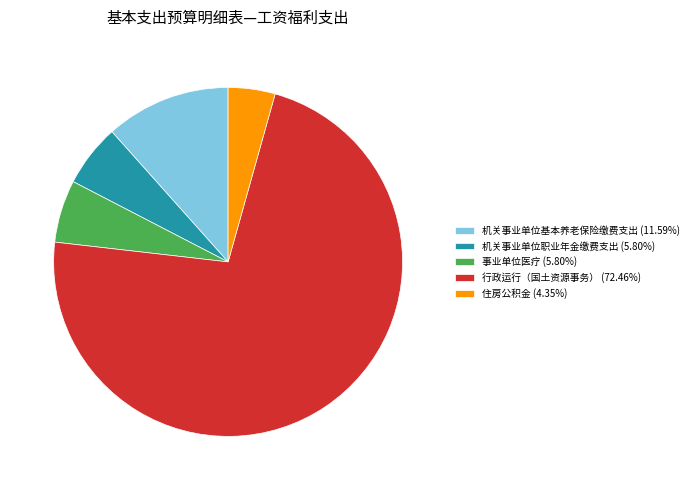

Is there any slice that represents more than half of the pie?

Yes